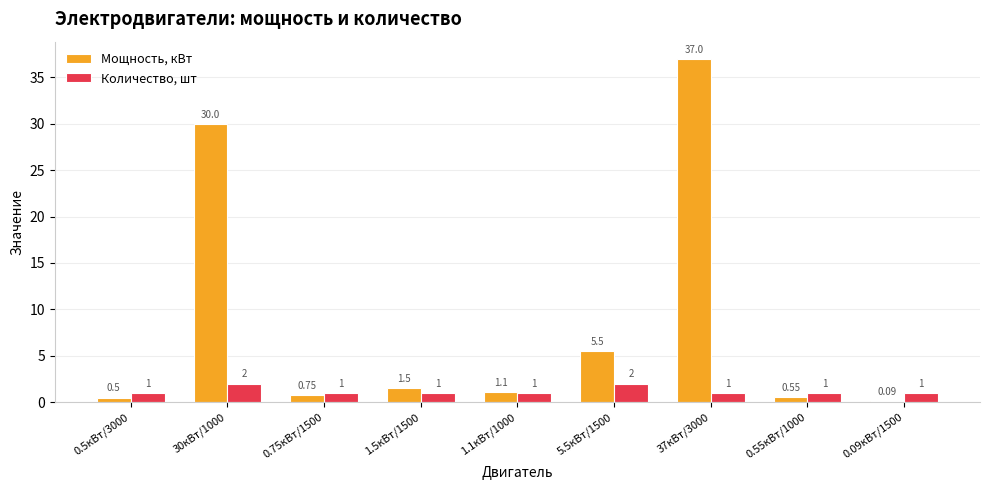

What is the sum of the Мощность, кВт values at 0.5кВт/3000 and 1.5кВт/1500?

2.0